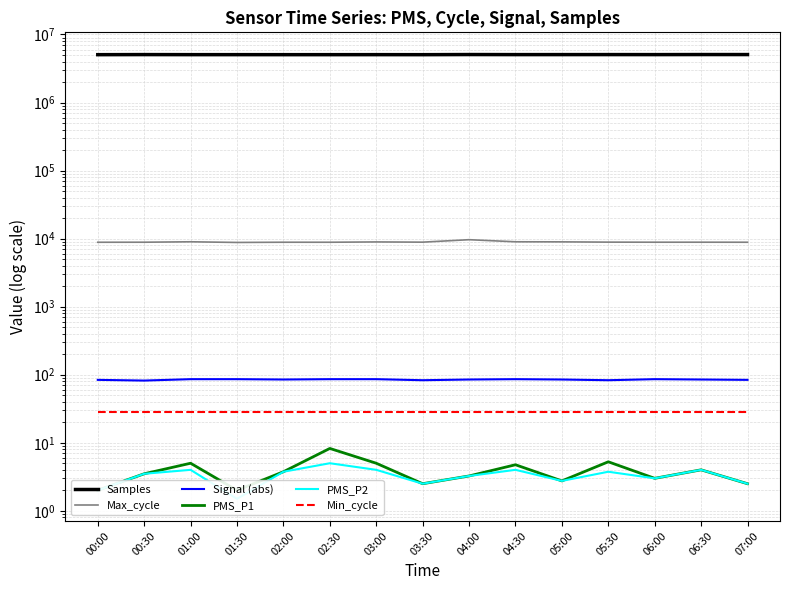

Reading left to right, transcribe all the data shown in this chart.

Samples: 5052160.0	5067180.0	5055927.0	5055479.0	5052834.0	5053239.0	5056224.0	5051144.0	5074186.0	5062105.0	5063694.0	5067341.0	5062105.0	5073165.0	5071367.0
Max_cycle: 8843.0	8856.0	8986.0	8787.0	8851.0	8847.0	8942.0	8875.0	9645.0	8986.0	8962.0	8882.0	8858.0	8861.0	8848.0
Signal (abs): 84.0	82.0	86.0	86.0	85.0	86.0	86.0	83.0	85.0	86.0	85.0	83.0	86.0	85.0	84.0
PMS_P1: 2.0	3.5	5.0	2.0	3.8	8.2	5.0	2.5	3.2	4.8	2.8	5.2	3.0	4.0	2.5
PMS_P2: 2.0	3.5	4.0	1.5	3.8	5.0	4.0	2.5	3.2	4.0	2.8	3.8	3.0	4.0	2.5
Min_cycle: 28.0	28.0	28.0	28.0	28.0	28.0	28.0	28.0	28.0	28.0	28.0	28.0	28.0	28.0	28.0